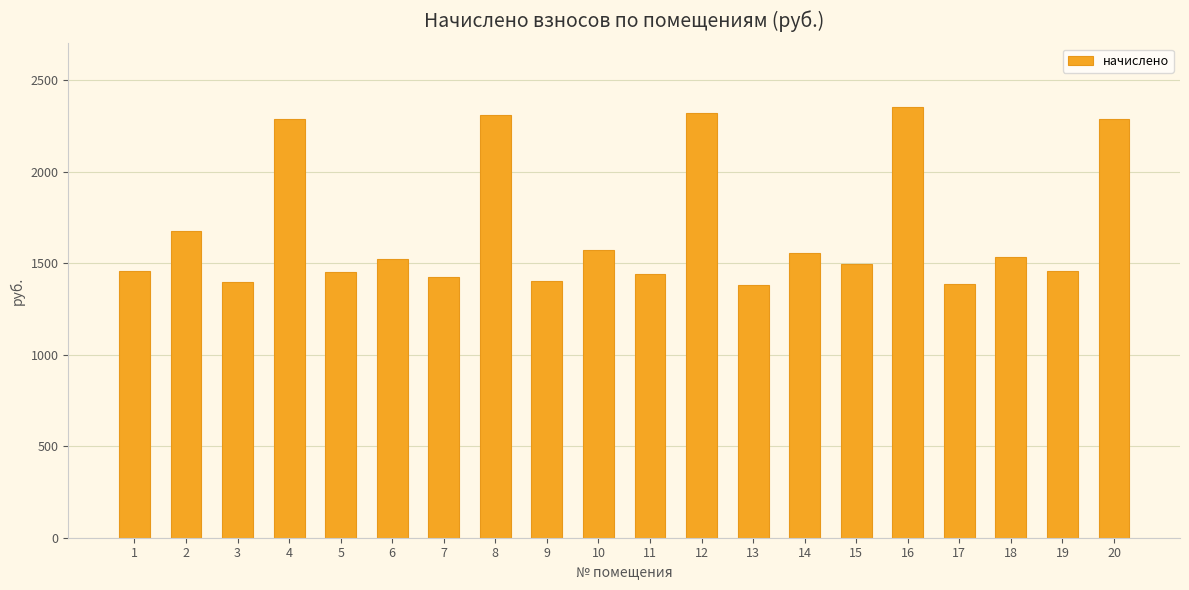

What is the minimum value shown in the chart?

1378.5